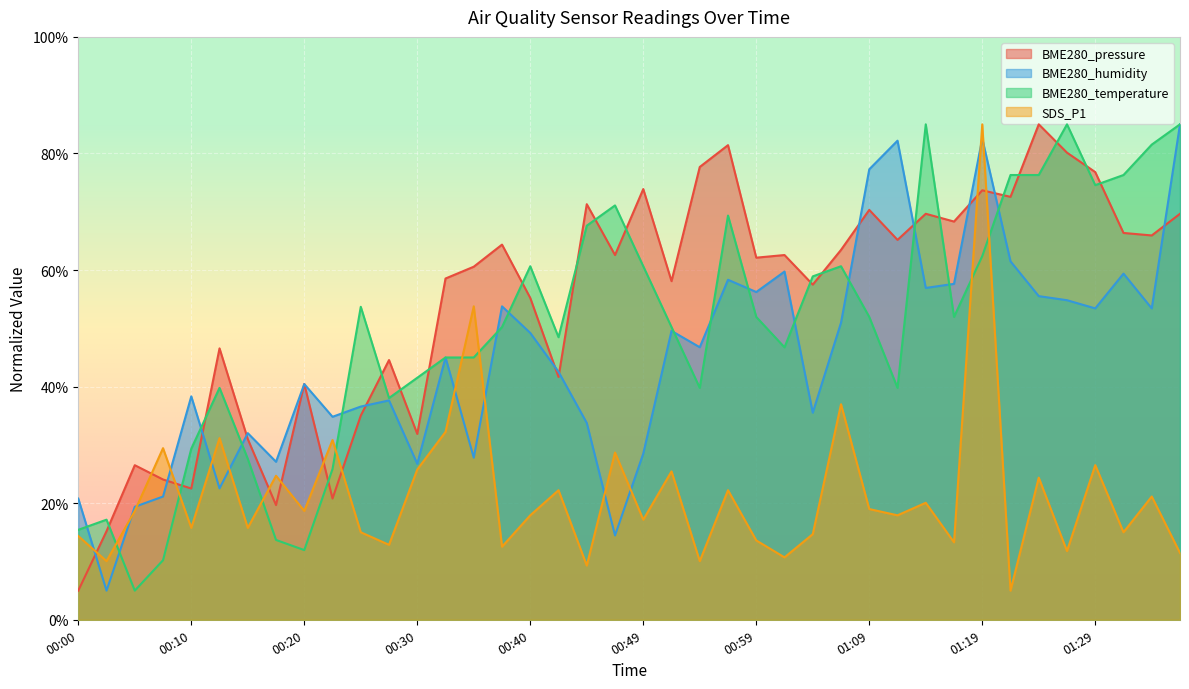

Reading left to right, transcribe all the data shown in this chart.

BME280_pressure: 00:00=5.0	00:02=15.2	00:05=26.5	00:08=24.1	00:10=22.5	00:13=46.6	00:15=31.0	00:17=19.7	00:20=40.5	00:22=20.8	00:25=35.0	00:27=44.6	00:30=31.9	00:32=58.5	00:35=60.6	00:37=64.4	00:40=55.2	00:42=41.7	00:45=71.3	00:47=62.6	00:49=73.9	00:52=58.1	00:54=77.7	00:57=81.4	00:59=62.1	01:02=62.6	01:04=57.5	01:07=63.5	01:09=70.3	01:11=65.2	01:14=69.7	01:16=68.3	01:19=73.7	01:21=72.6	01:24=85.0	01:26=80.1	01:29=76.8	01:31=66.4	01:33=65.9	01:36=69.7
BME280_humidity: 00:00=20.8	00:02=5.0	00:05=19.4	00:08=21.1	00:10=38.3	00:13=22.5	00:15=32.0	00:17=27.1	00:20=40.4	00:22=34.8	00:25=36.6	00:27=37.6	00:30=26.8	00:32=45.0	00:35=27.8	00:37=53.8	00:40=49.2	00:42=42.5	00:45=33.8	00:47=14.5	00:49=28.5	00:52=49.6	00:54=46.8	00:57=58.3	00:59=56.2	01:02=59.7	01:04=35.5	01:07=51.0	01:09=77.3	01:11=82.2	01:14=56.9	01:16=57.6	01:19=82.5	01:21=61.5	01:24=55.5	01:26=54.8	01:29=53.4	01:31=59.4	01:33=53.4	01:36=85.0
BME280_temperature: 00:00=15.4	00:02=17.2	00:05=5.0	00:08=10.2	00:10=29.3	00:13=39.8	00:15=27.6	00:17=13.7	00:20=12.0	00:22=25.9	00:25=53.7	00:27=38.0	00:30=41.5	00:32=45.0	00:35=45.0	00:37=50.2	00:40=60.7	00:42=48.5	00:45=67.6	00:47=71.1	00:49=60.7	00:52=50.2	00:54=39.8	00:57=69.3	00:59=52.0	01:02=46.7	01:04=58.9	01:07=60.7	01:09=52.0	01:11=39.8	01:14=85.0	01:16=52.0	01:19=62.4	01:21=76.3	01:24=76.3	01:26=85.0	01:29=74.6	01:31=76.3	01:33=81.5	01:36=85.0
SDS_P1: 00:00=14.4	00:02=10.1	00:05=18.7	00:08=29.4	00:10=15.8	00:13=31.2	00:15=15.8	00:17=24.7	00:20=18.7	00:22=30.8	00:25=15.0	00:27=12.9	00:30=25.8	00:32=32.2	00:35=53.8	00:37=12.5	00:40=17.9	00:42=22.2	00:45=9.3	00:47=28.7	00:49=17.2	00:52=25.5	00:54=10.1	00:57=22.2	00:59=13.6	01:02=10.7	01:04=14.7	01:07=37.0	01:09=19.0	01:11=17.9	01:14=20.1	01:16=13.3	01:19=85.0	01:21=5.0	01:24=24.4	01:26=11.8	01:29=26.5	01:31=15.0	01:33=21.2	01:36=11.5